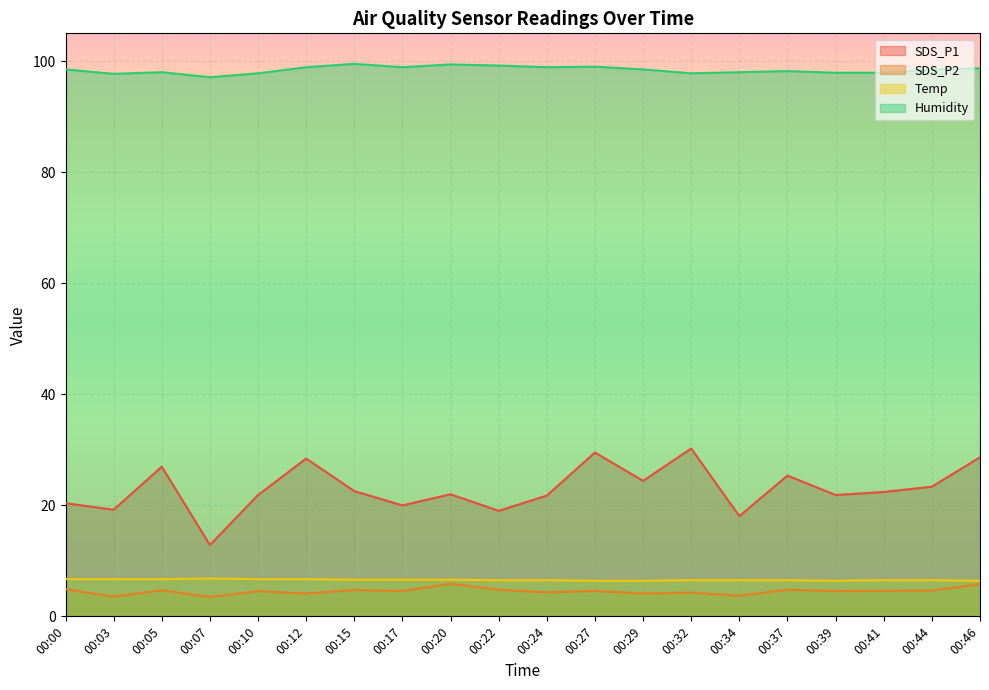

At which category does the chart reach its minimum across all series?

00:07